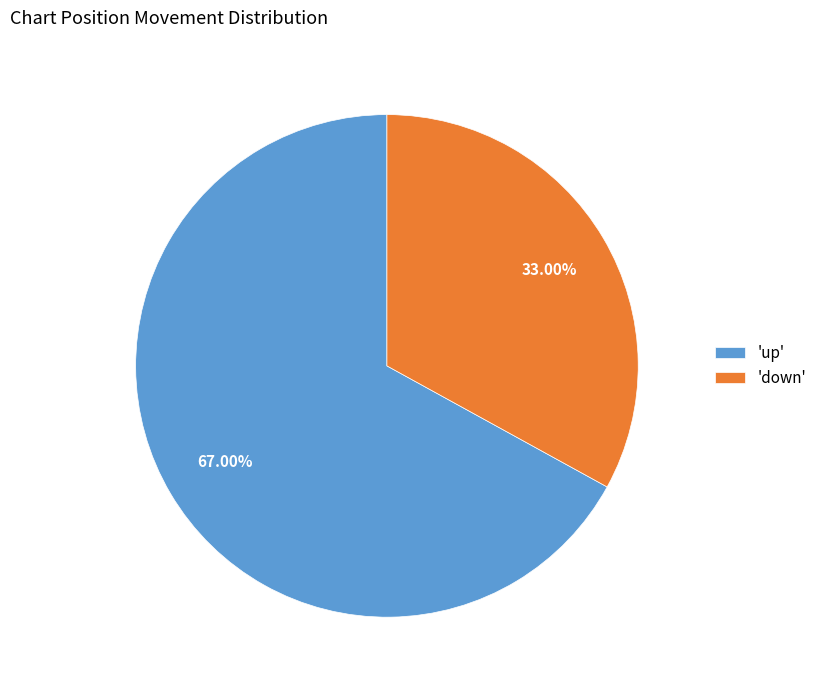

Which has a higher value, 'up' or 'down'?

'up'